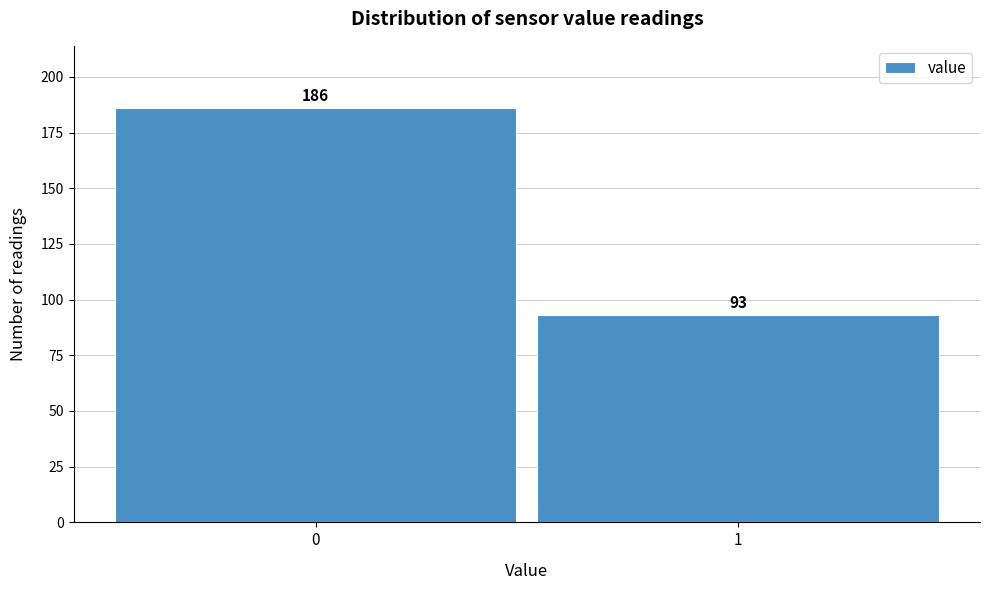

Reading left to right, extract all data points from this chart.

0=186	1=93